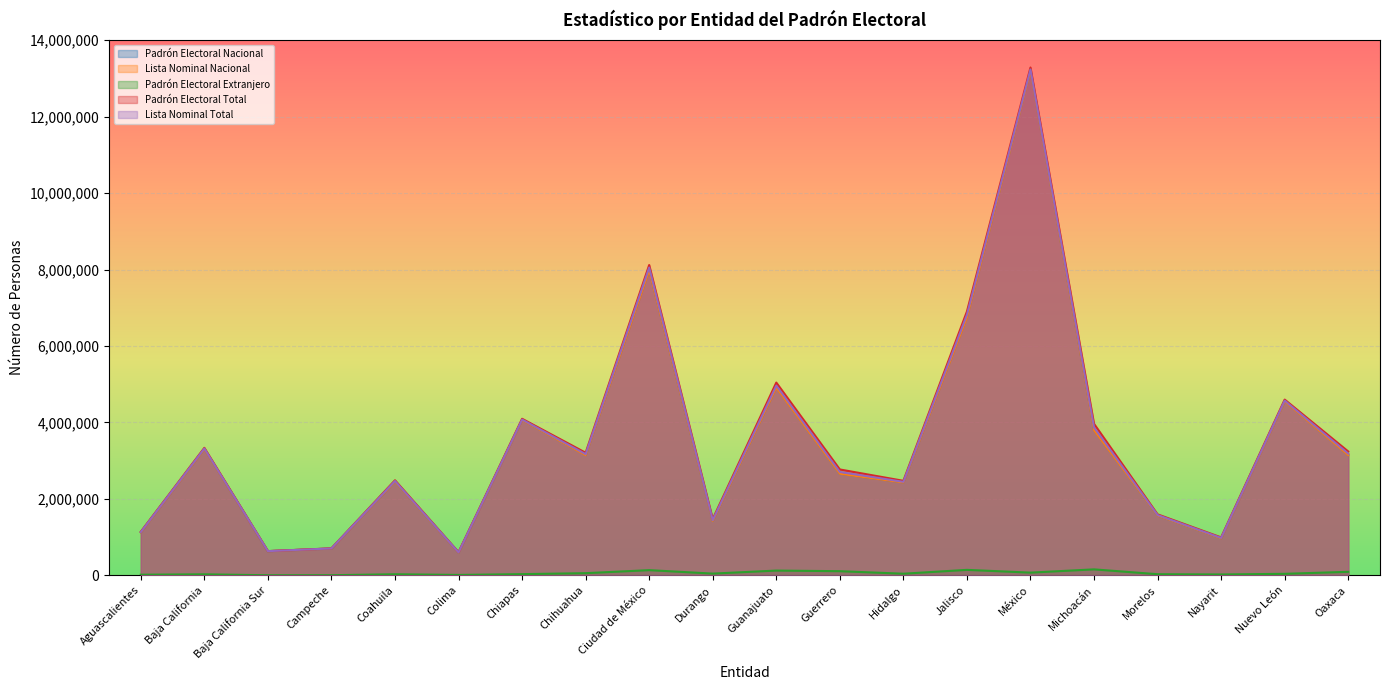

True or false: Padrón Electoral Nacional has a value of 594214 at Colima.

True